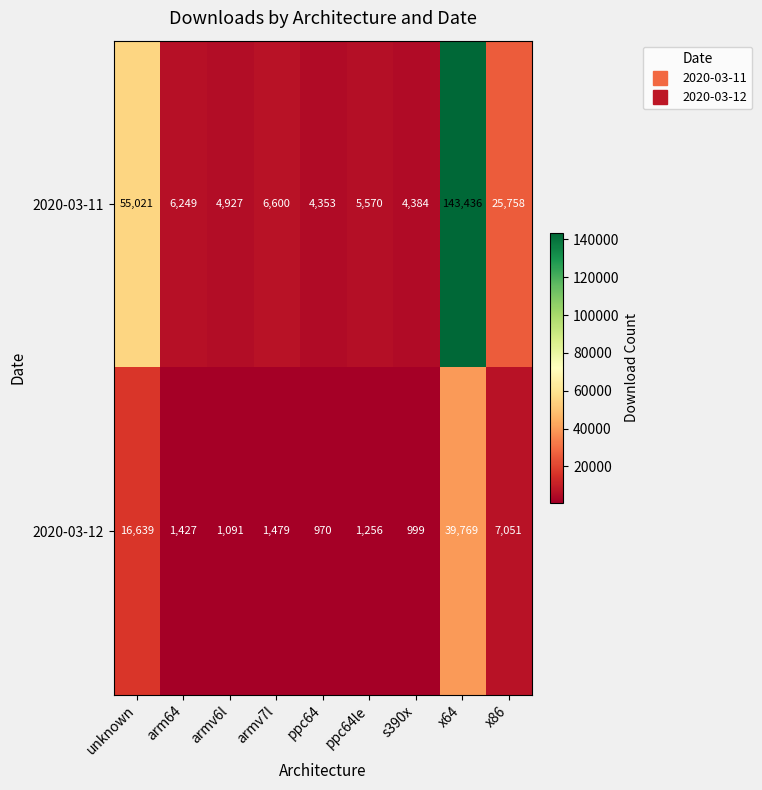

Read the 2020-03-12 value at x86, to the nearest 10.

7050